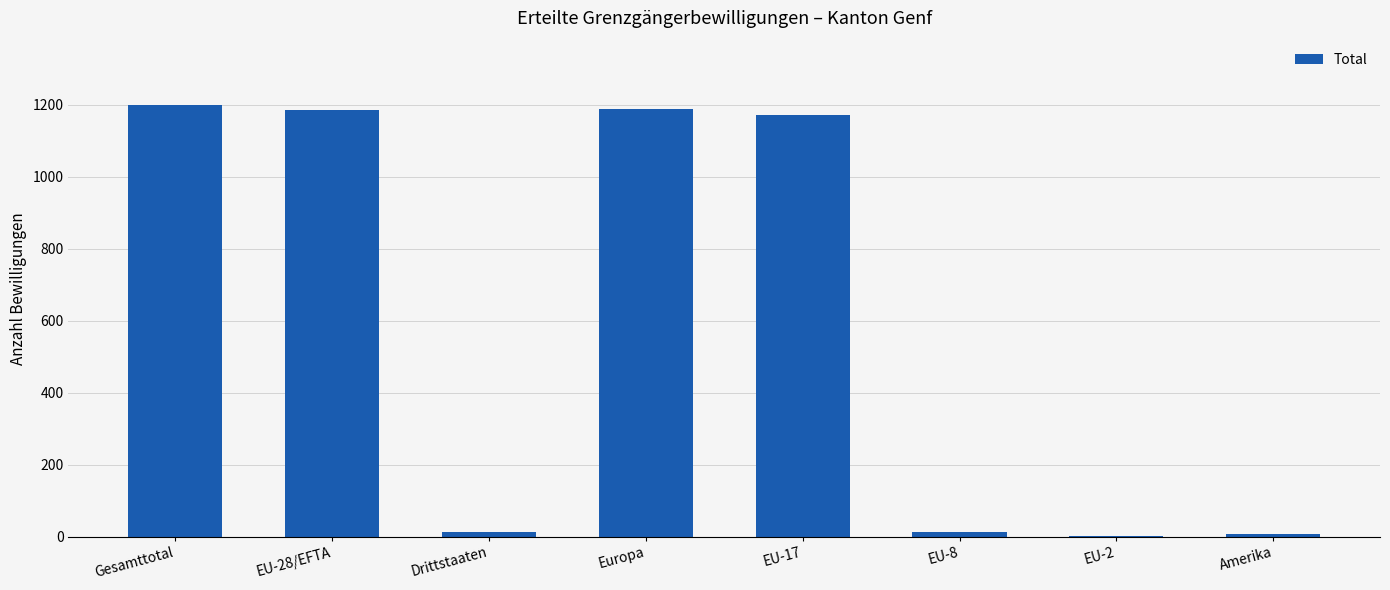

The value at EU-17 is 2008. True or false?

False